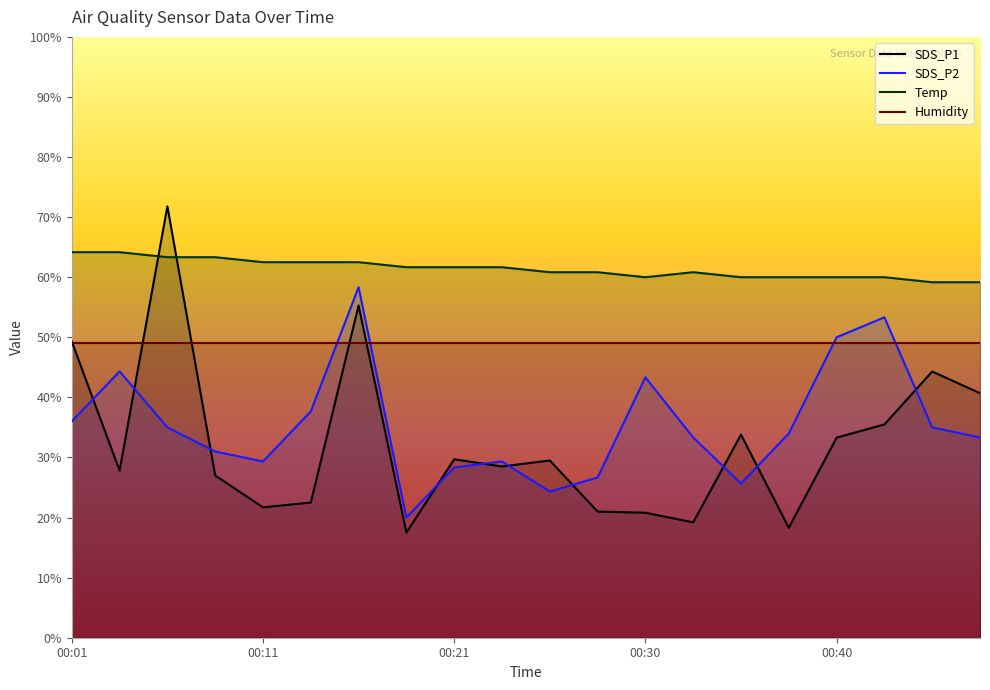

Rank the categories by Temp value from highest to lowest.

00:01, 00:03, 00:06, 00:08, 00:11, 00:13, 00:16, 00:18, 00:21, 00:23, 00:26, 00:28, 00:33, 00:30, 00:35, 00:38, 00:40, 00:43, 00:45, 00:48